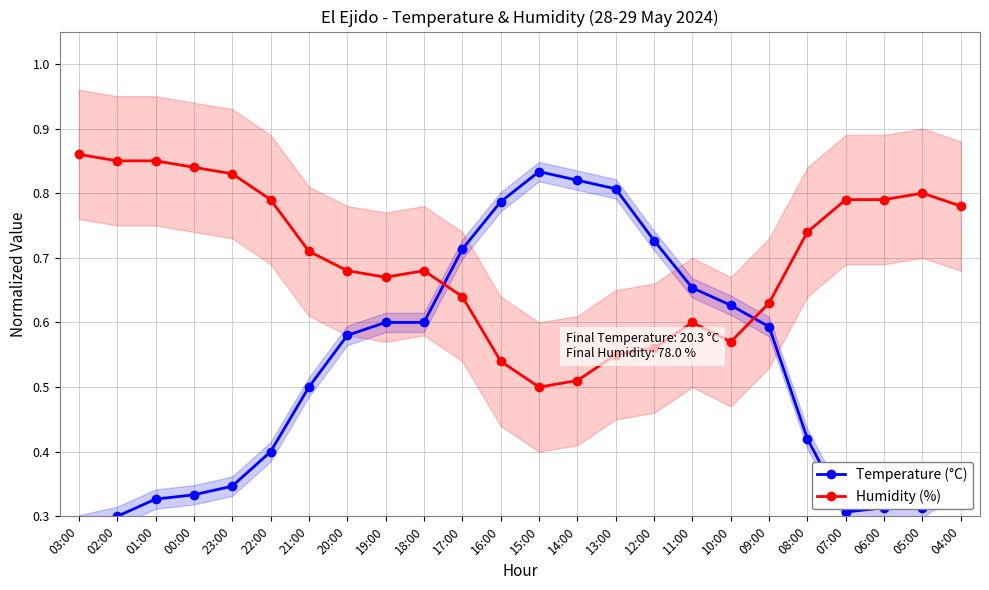

How many lines are shown in the chart?

2